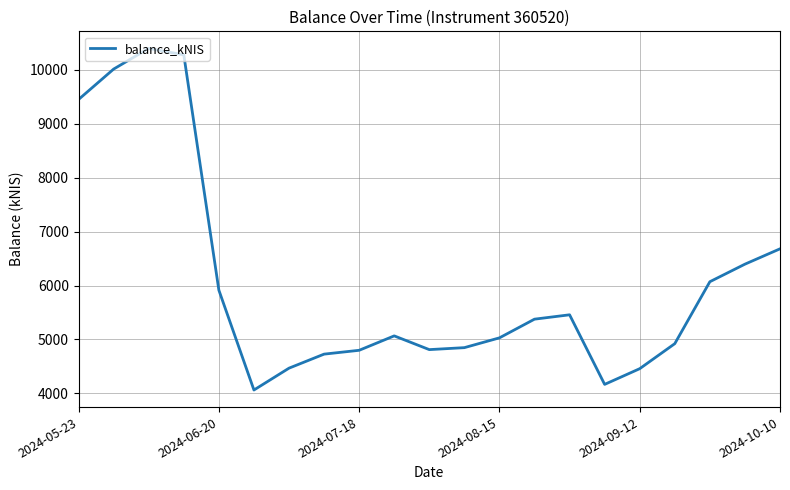

What is the difference between the maximum and minimum values?

6335.1